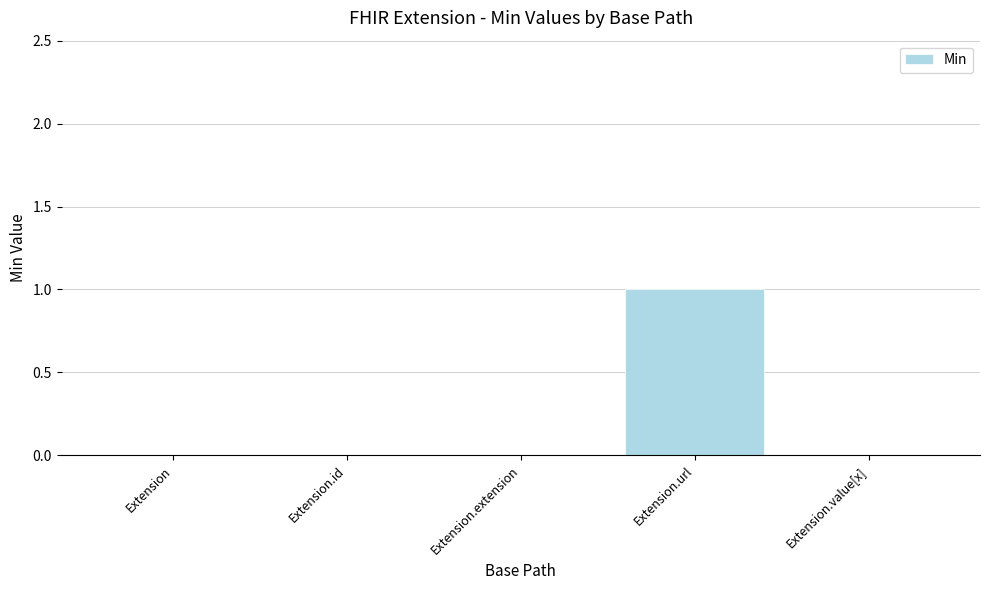

Between Extension.id and Extension.url, which is larger?

Extension.url